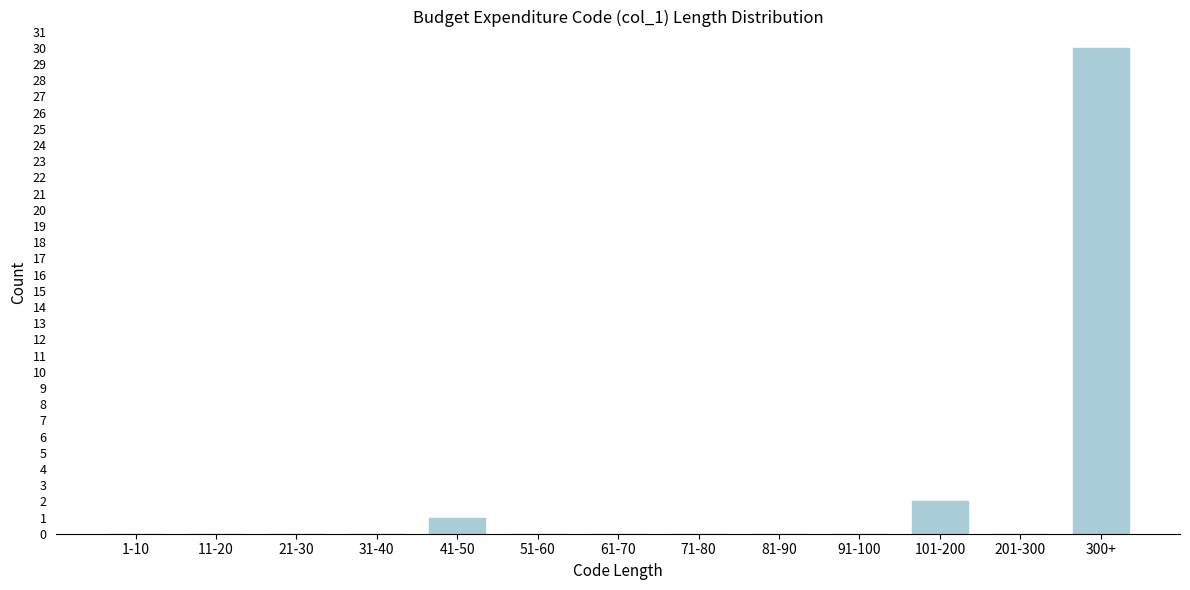

Reading left to right, extract all data points from this chart.

1-10=0	11-20=0	21-30=0	31-40=0	41-50=1	51-60=0	61-70=0	71-80=0	81-90=0	91-100=0	101-200=2	201-300=0	300+=30